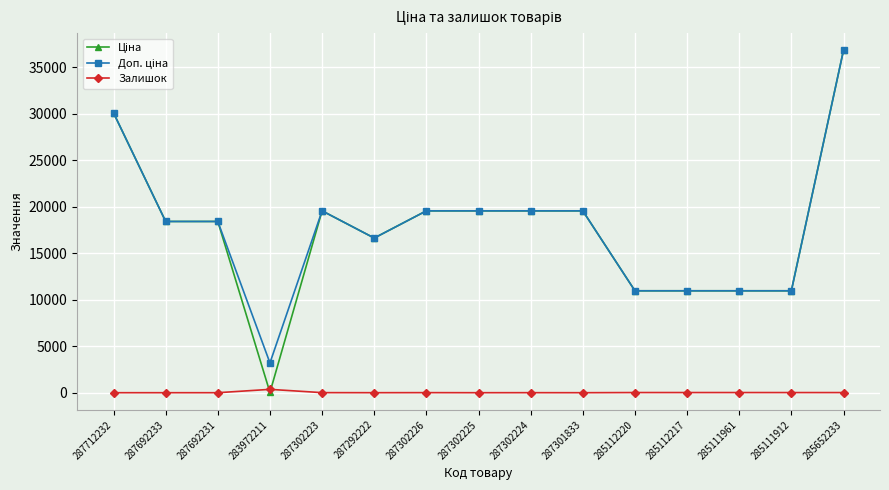

Which label corresponds to the largest value in the chart?

285652233